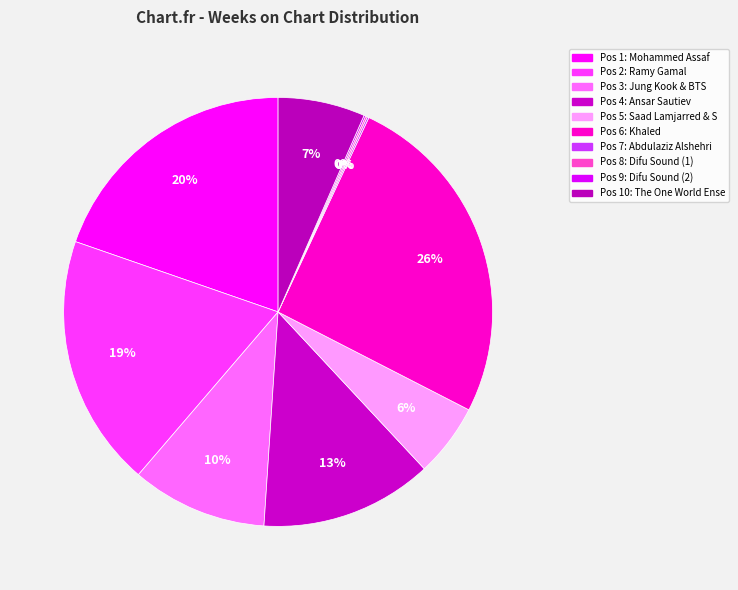

What is the smallest slice in the pie chart?

Abdulaziz Alshehri